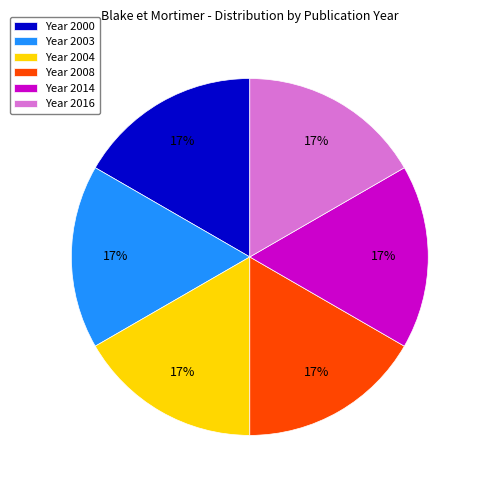

What is the ratio of the value at Year 2014 to the value at Year 2004?

1.0